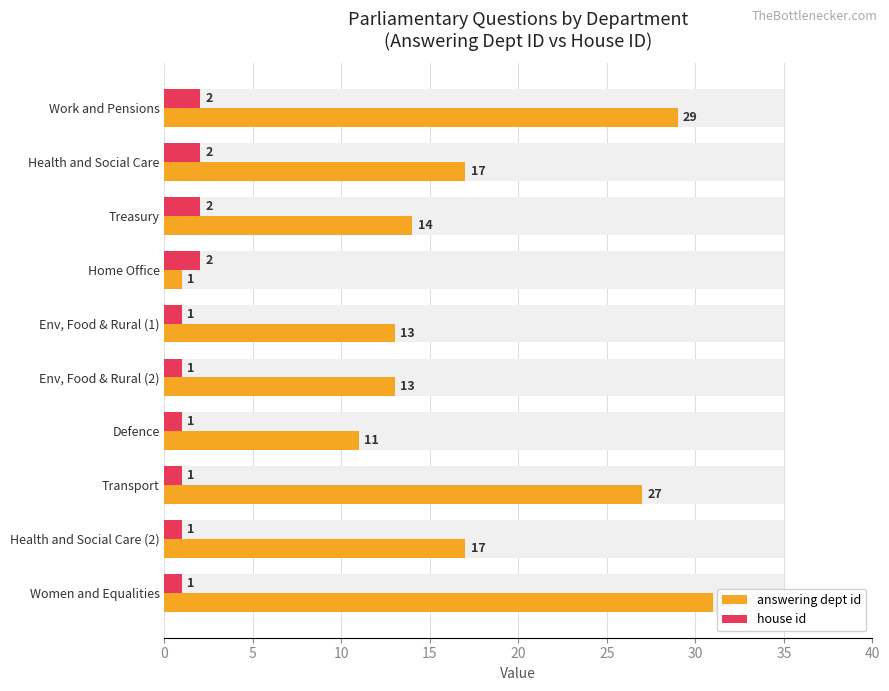

Reading left to right, transcribe all the data shown in this chart.

answering dept id: 29	17	14	1	13	13	11	27	17	31
house id: 2	2	2	2	1	1	1	1	1	1